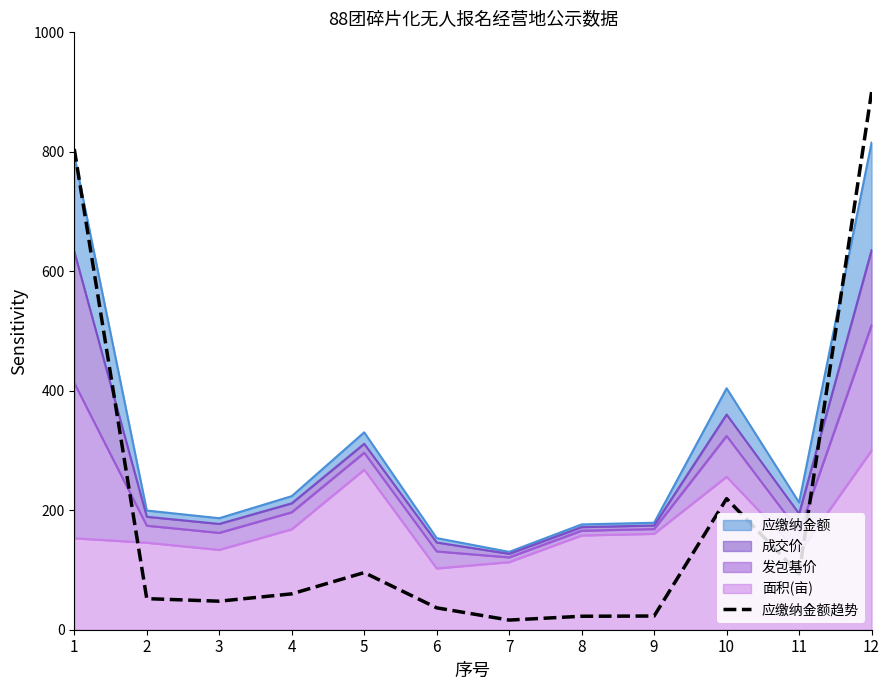

Where is the data nearest to the value 458?

10